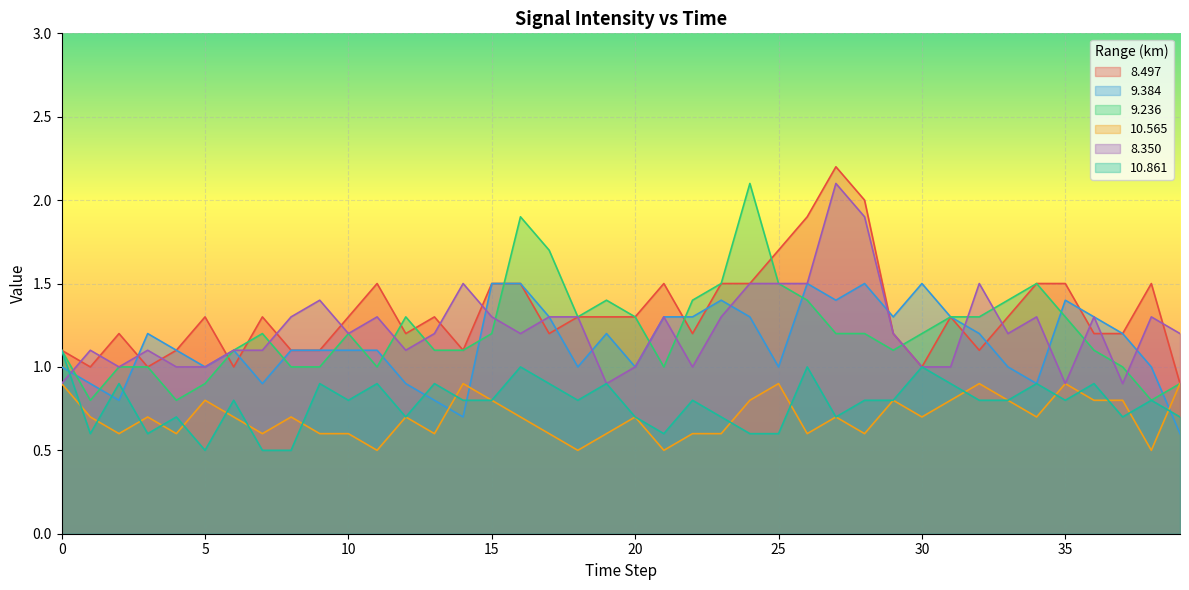

What is the value of the 8.497 point at the 39th from the left?

1.5